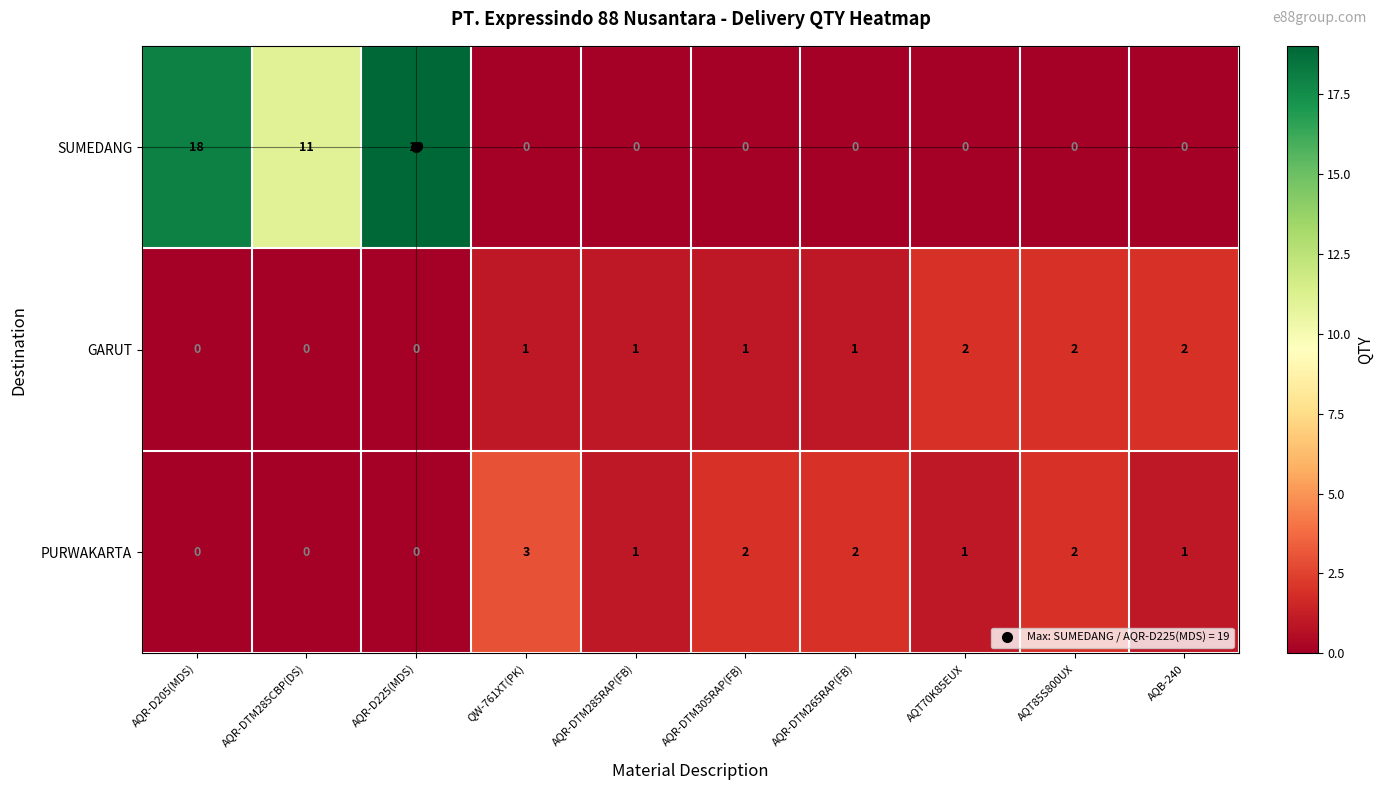

What is the difference between the highest and lowest values at AQR-DTM285CBP(DS)?

11